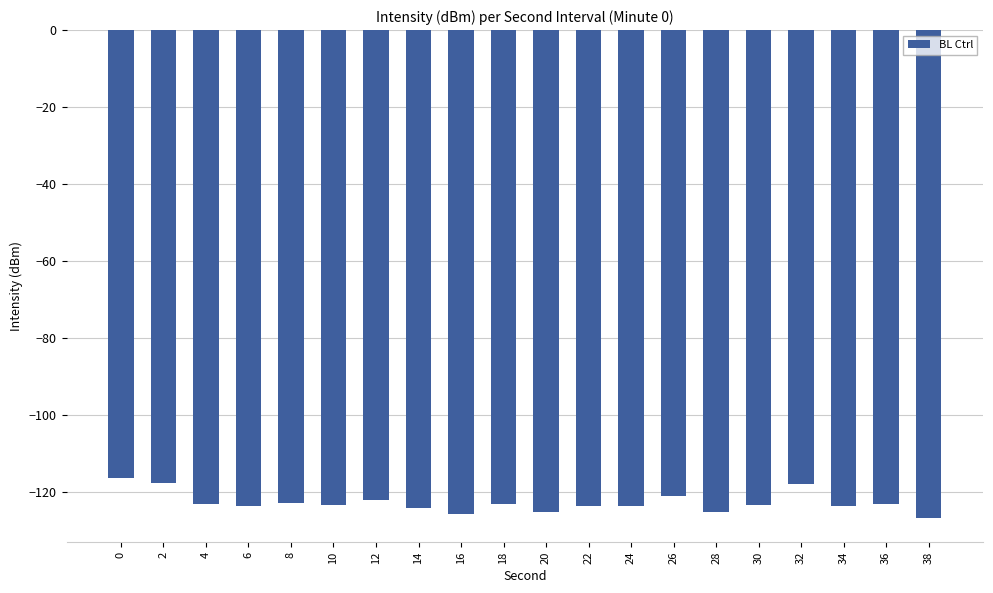

The chart shows a value of -211.5 at 20. True or false?

False